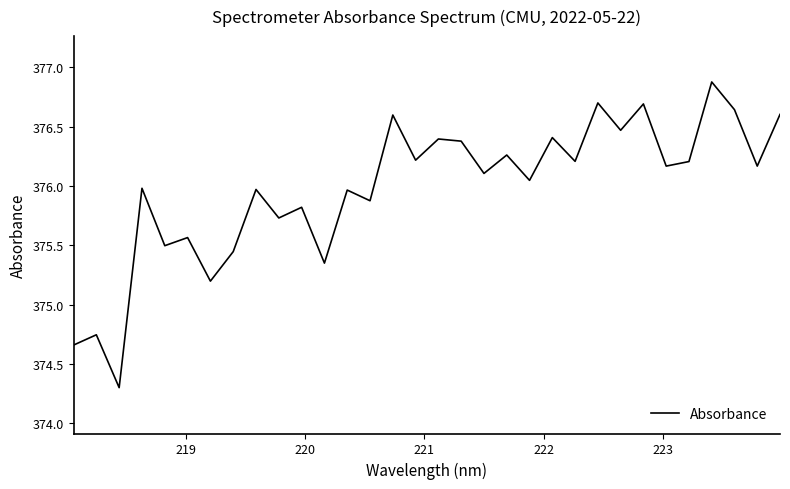

What is the maximum value shown in the chart?

376.9